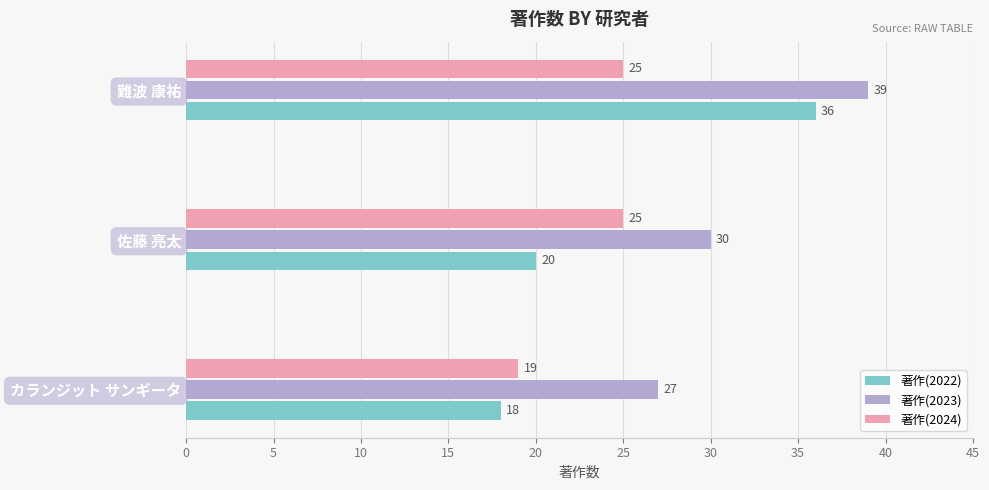

Which series has the largest total across all categories?

著作(2023)